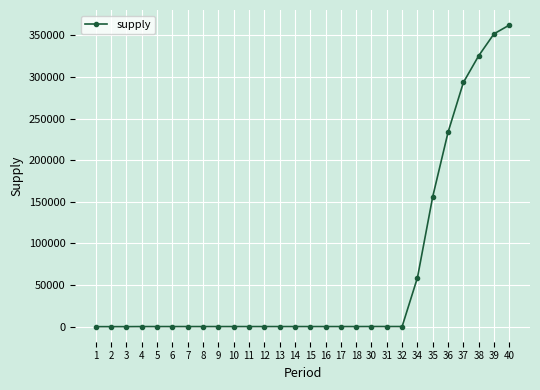

What is the difference between the second highest and second lowest values?

351850